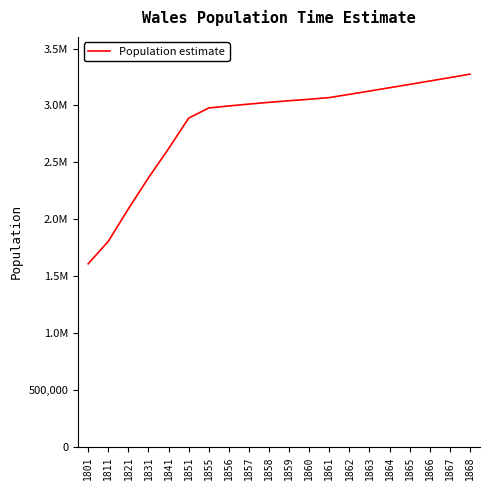

Where does the data first go above 3041812?

1860